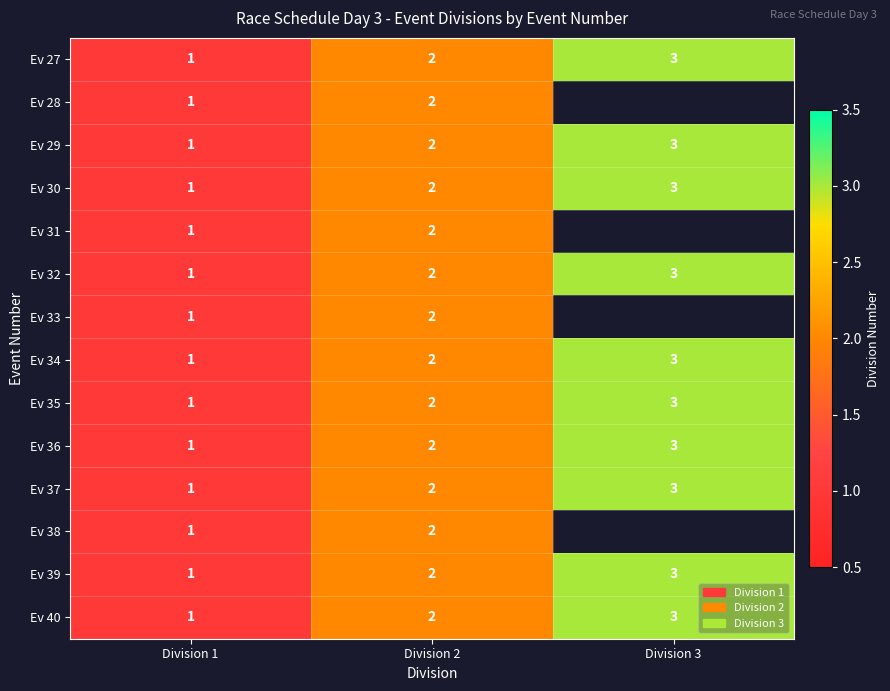

At how many categories does at least one series exceed 2?

1